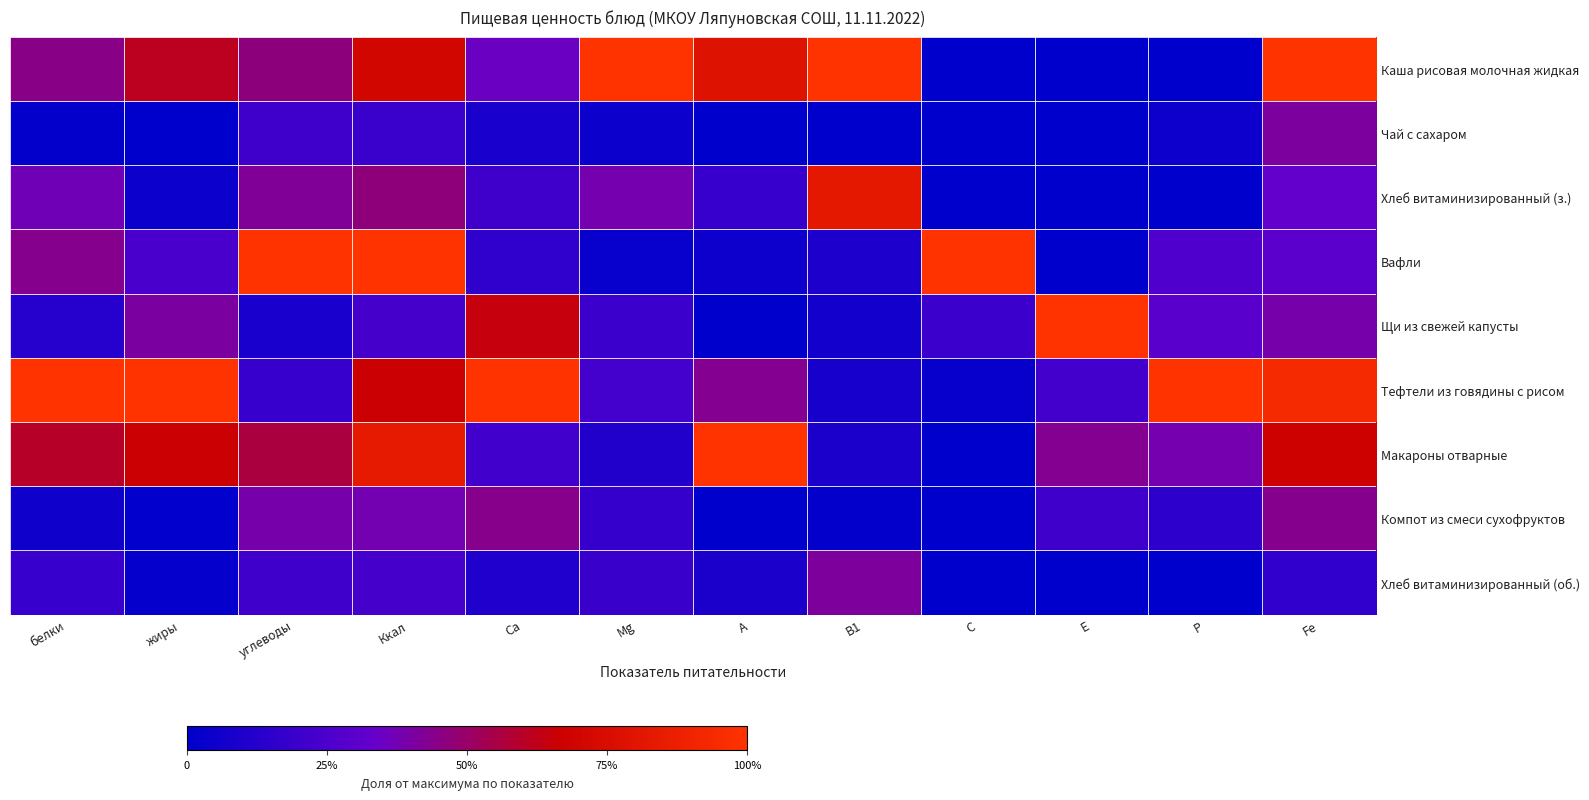

Between жиры and B1, which series saw the biggest shift?

Тефтели из говядины с рисом